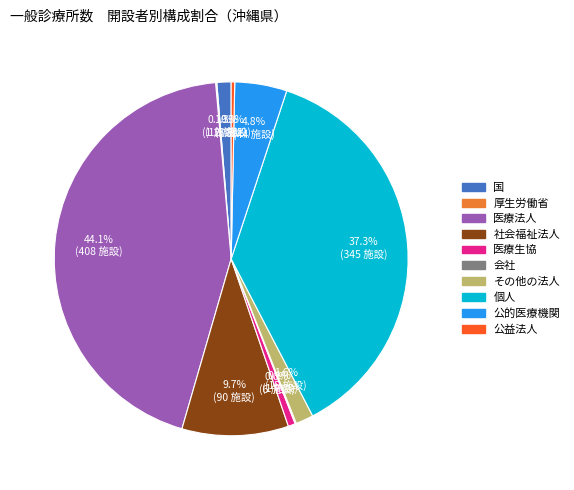

Does any single category account for the majority?

No